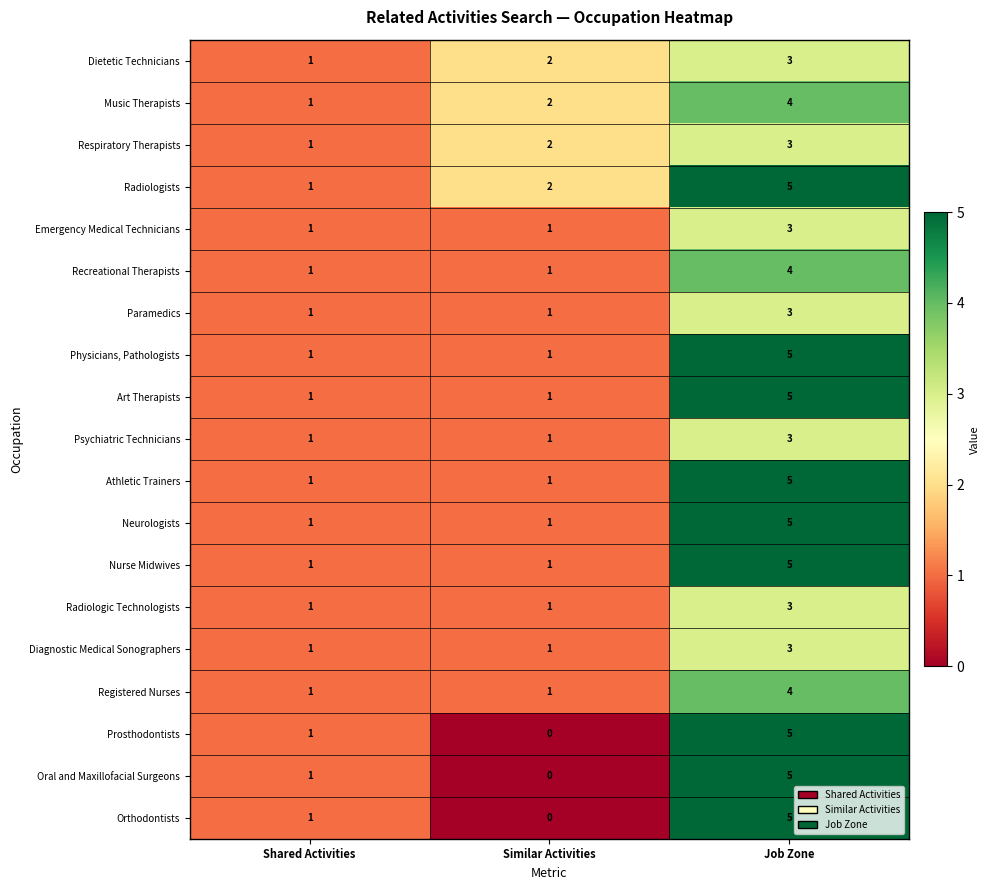

At which category is the sum across all series the highest?

Job Zone